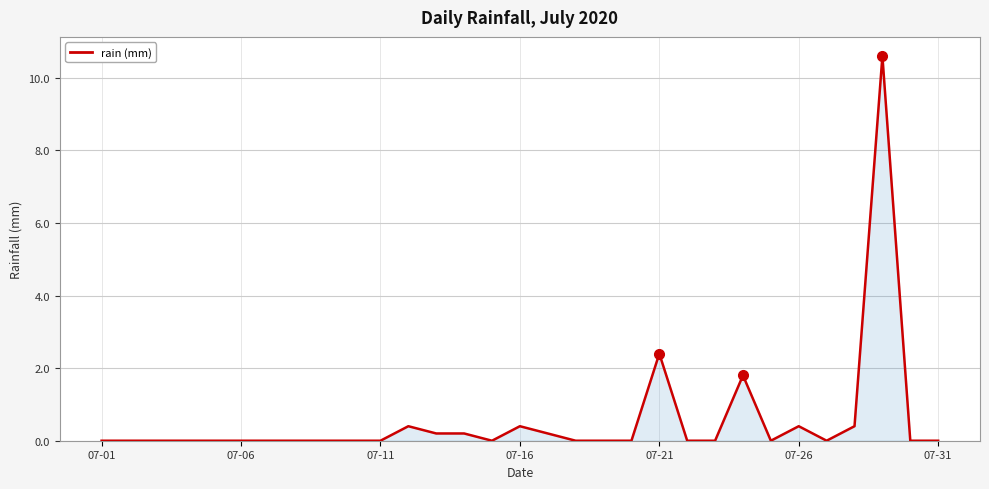

What is the difference between the maximum and minimum values?

10.6